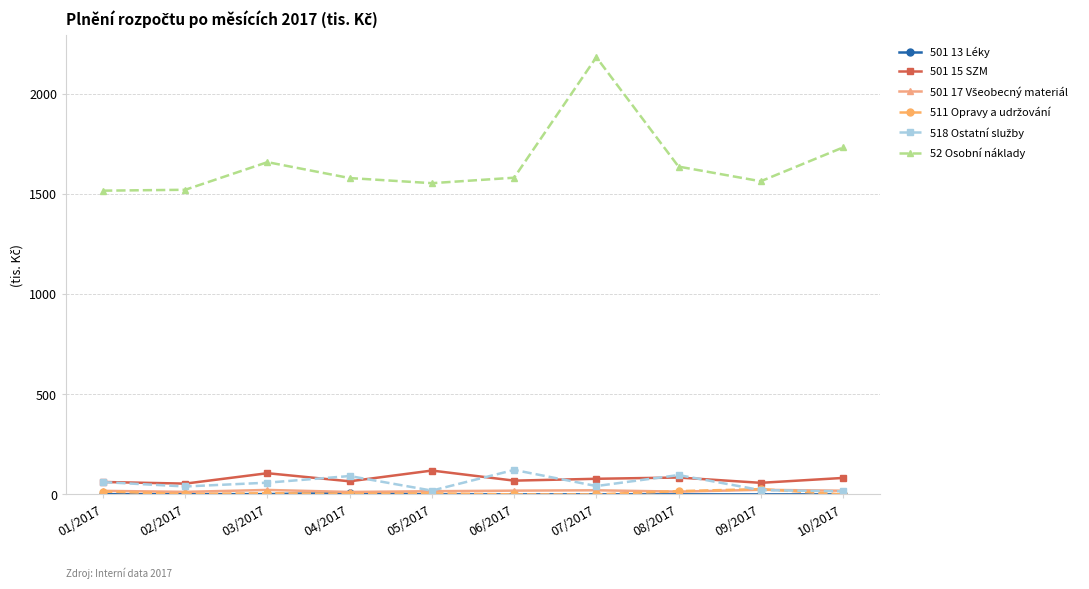

Which series has the largest range (max minus min)?

52 Osobní náklady